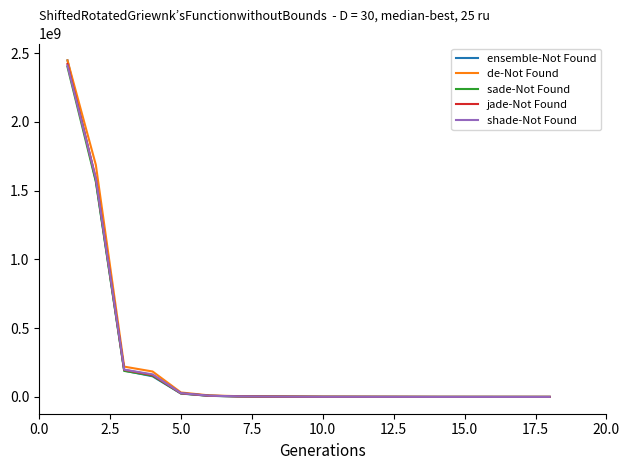

What is the average value of the de-Not Found series?

255410289.4